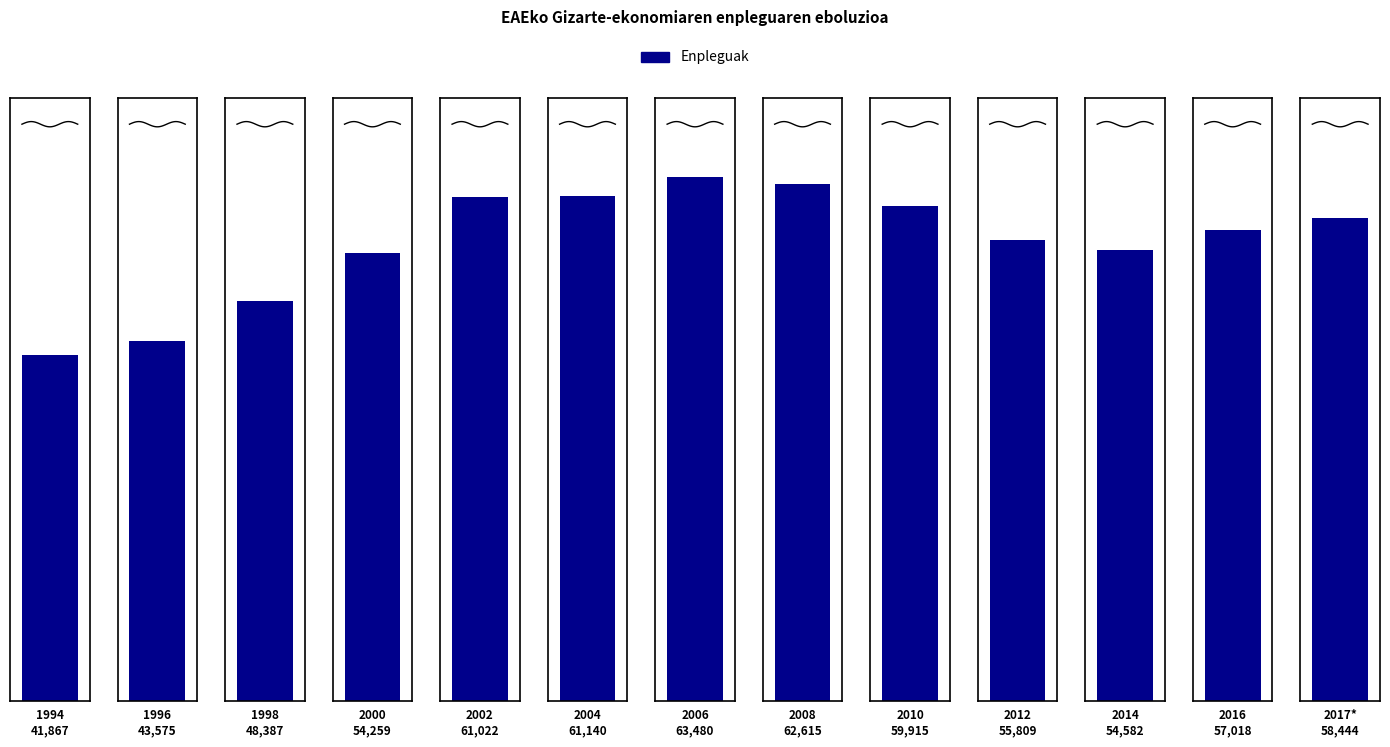

What is the label of the 3rd bar from the left?

1998